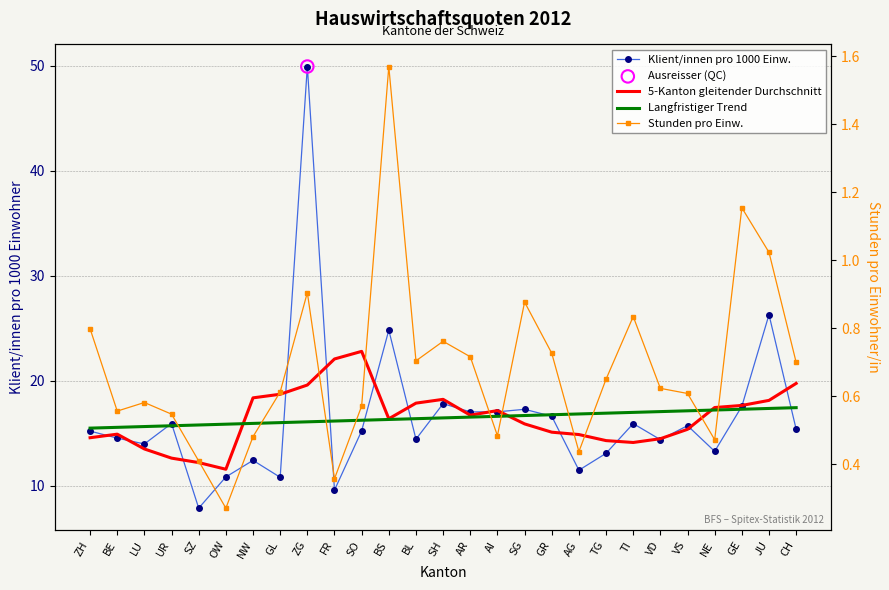

What are all the series names shown in the legend?

Klient/innen pro 1000 Einw., 5-Kanton gleitender Durchschnitt, Langfristiger Trend, Stunden pro Einw.